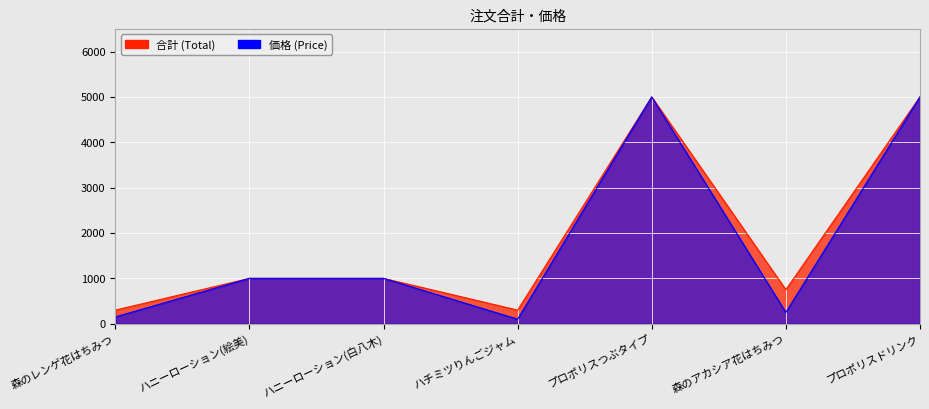

Reading left to right, what are all the values shown in this chart?

合計: 300	1000	1000	300	5000	750	5000
価格: 150	1000	1000	100	5000	250	5000